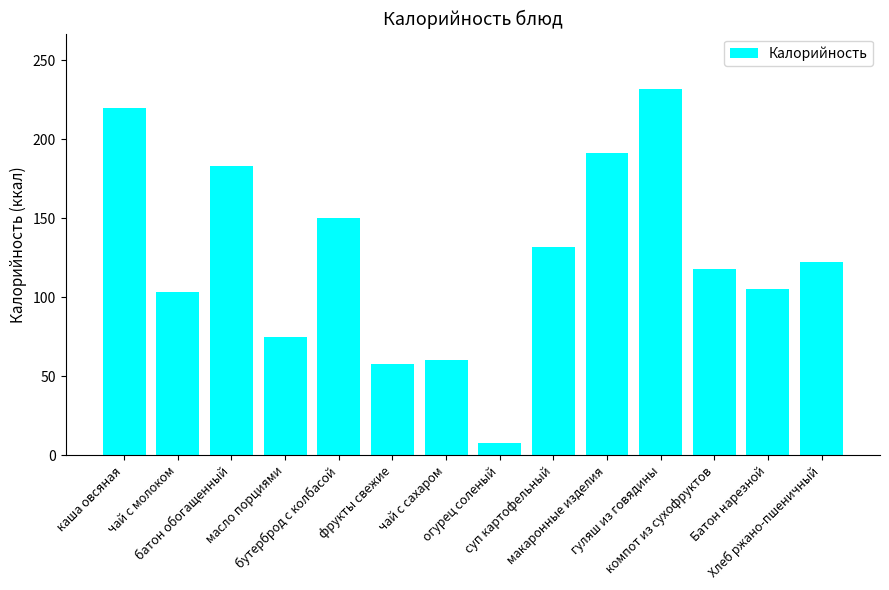

What is the value of the 10th bar from the left?

191.0